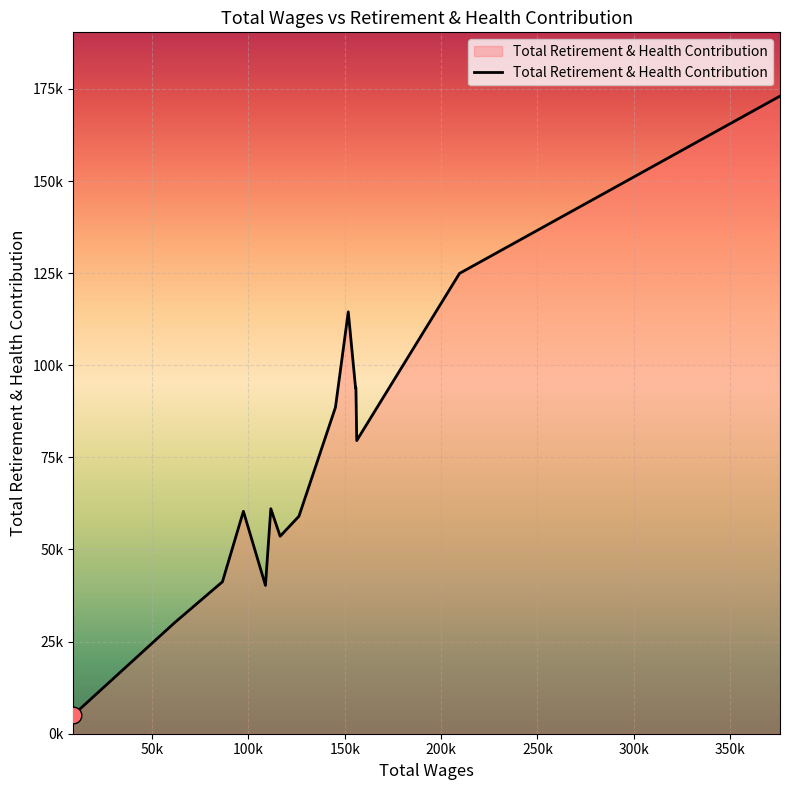

Which category has the highest value across all series?

375857.0